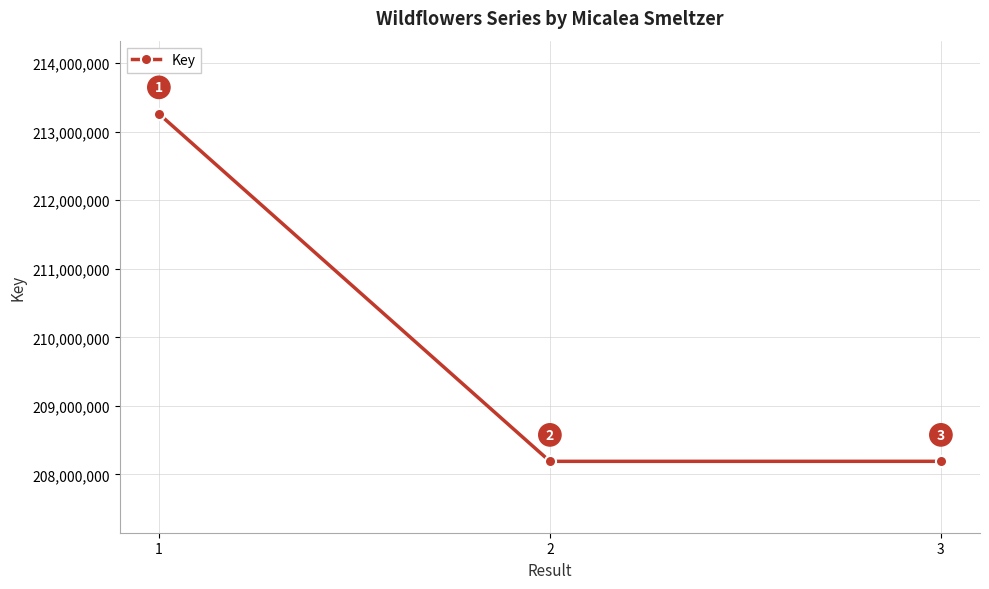

What value does the data have at 2?

208191336